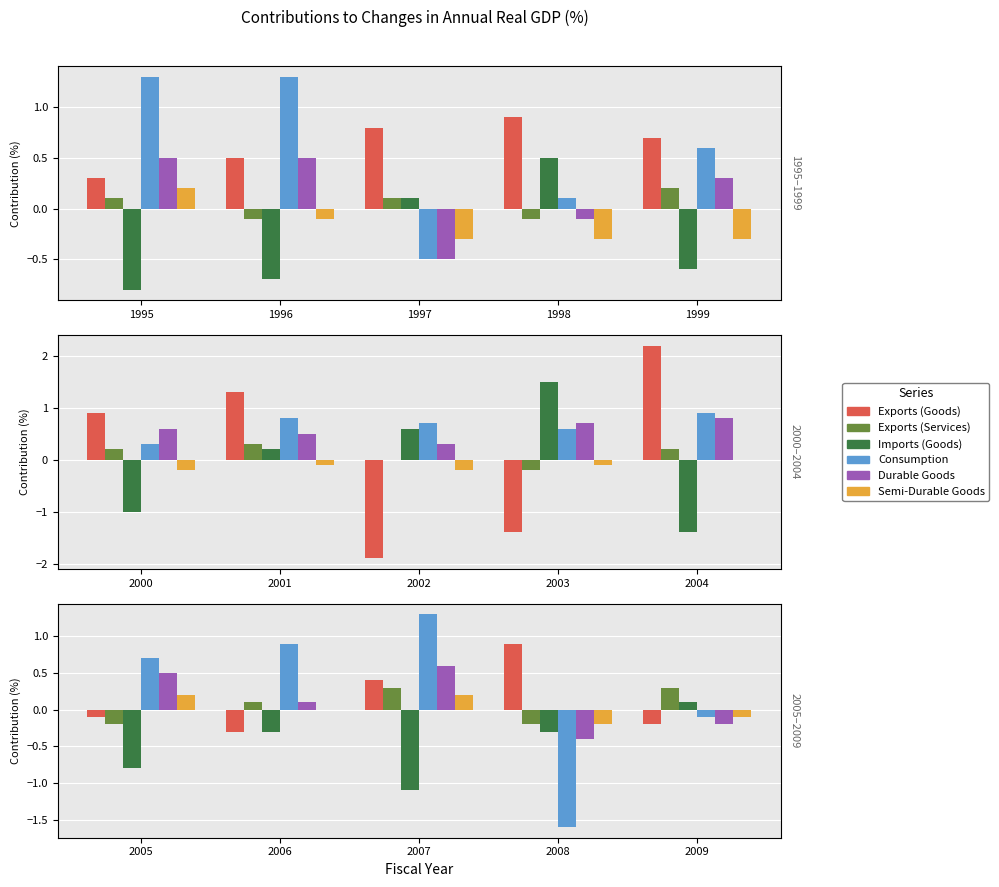

What is the value of the Exports (Goods) bar at the 3rd from the left?

0.4